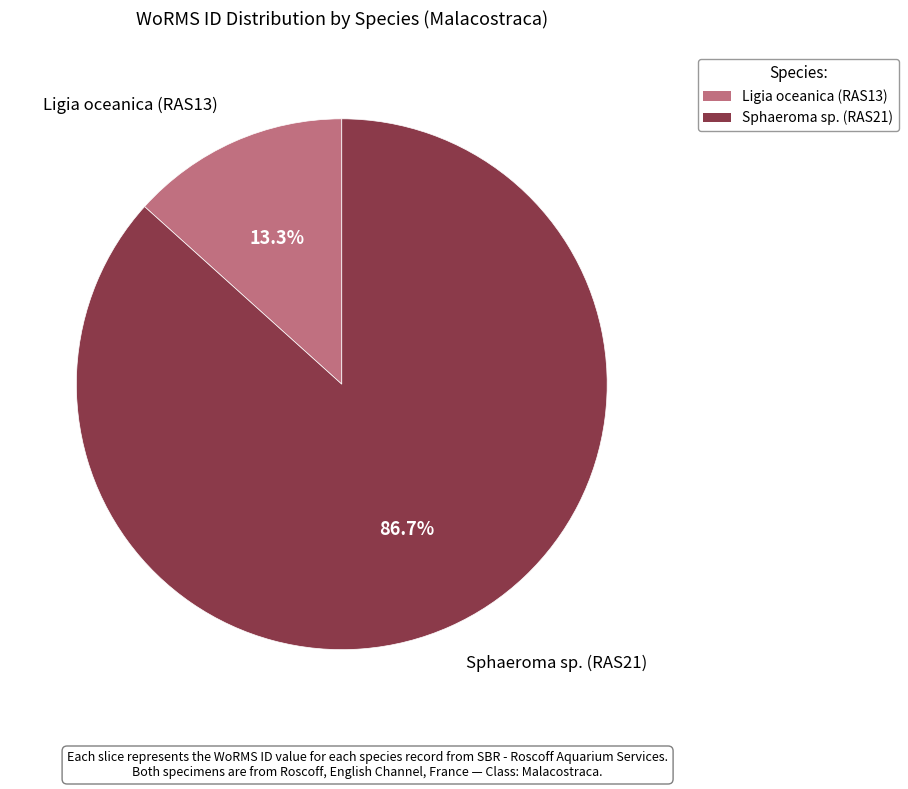

To the nearest percent, what is the difference between the largest and smallest slice percentages?

73%